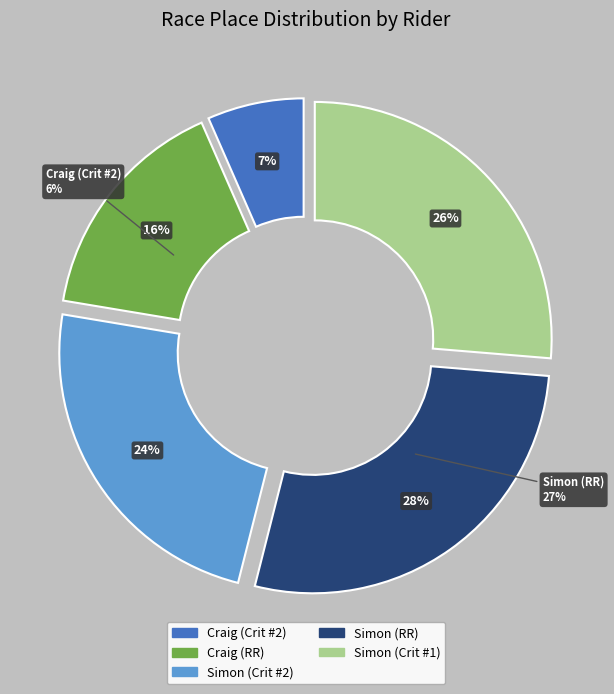

How many slices are in this pie chart?

5